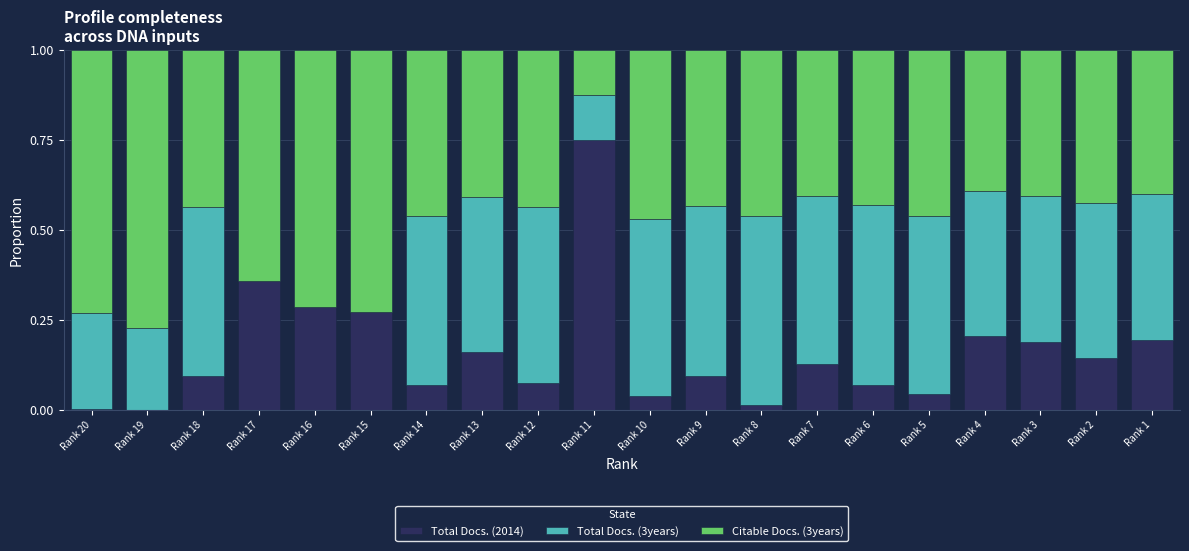

Is it true that Total Docs. (2014) equals 0.2 at Rank 3?

True